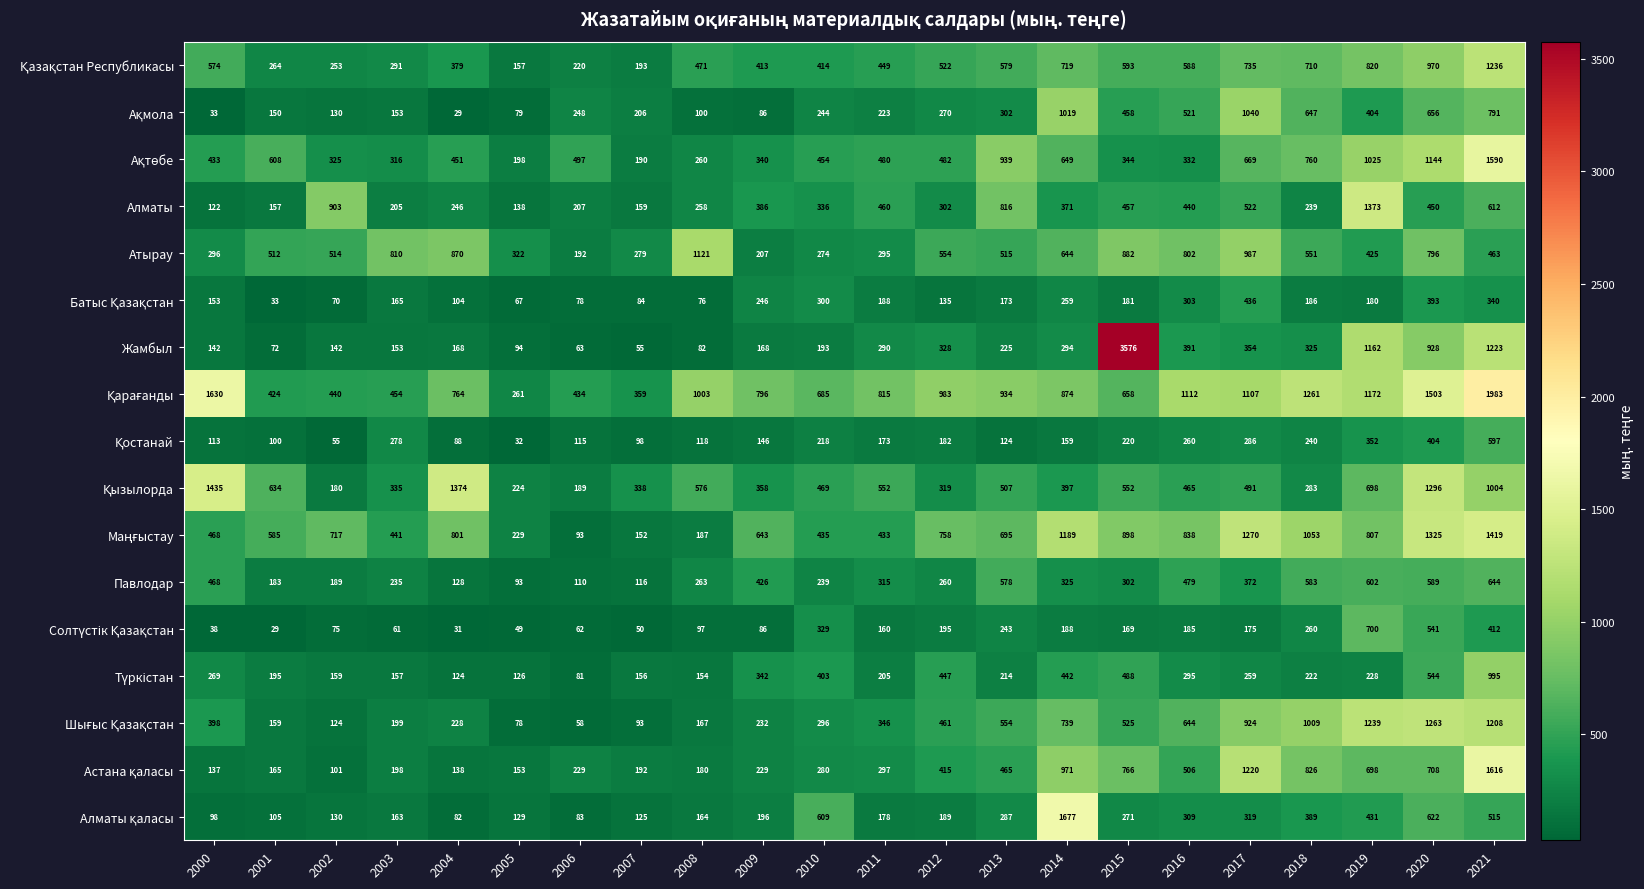

What is the difference between the Павлодар values at 2020 and 2003?

354